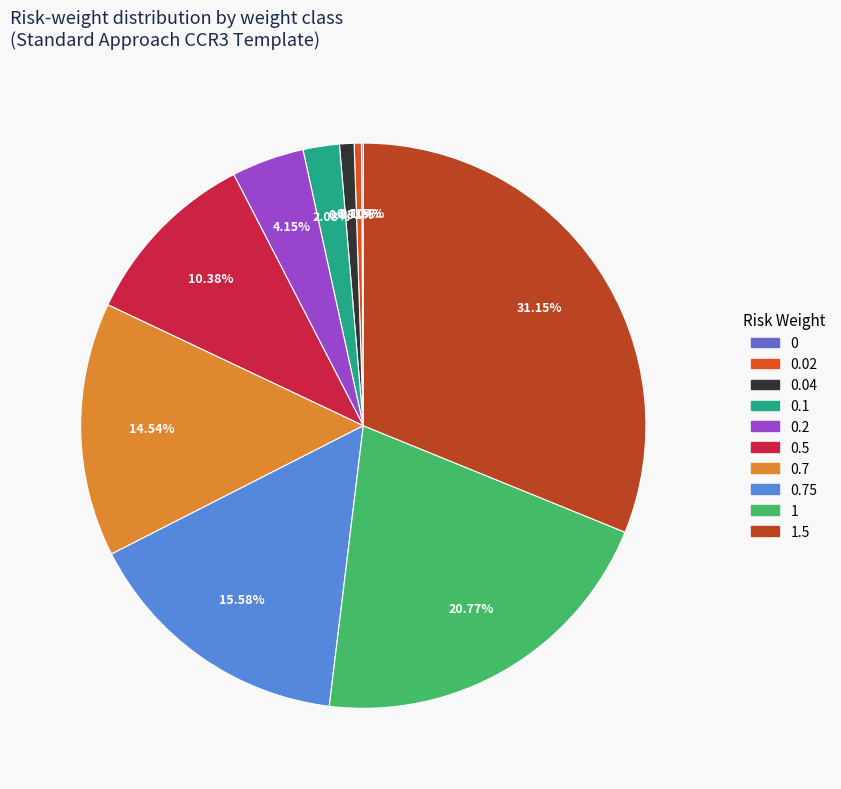

To the nearest percent, what portion does 1.5 represent?

31%